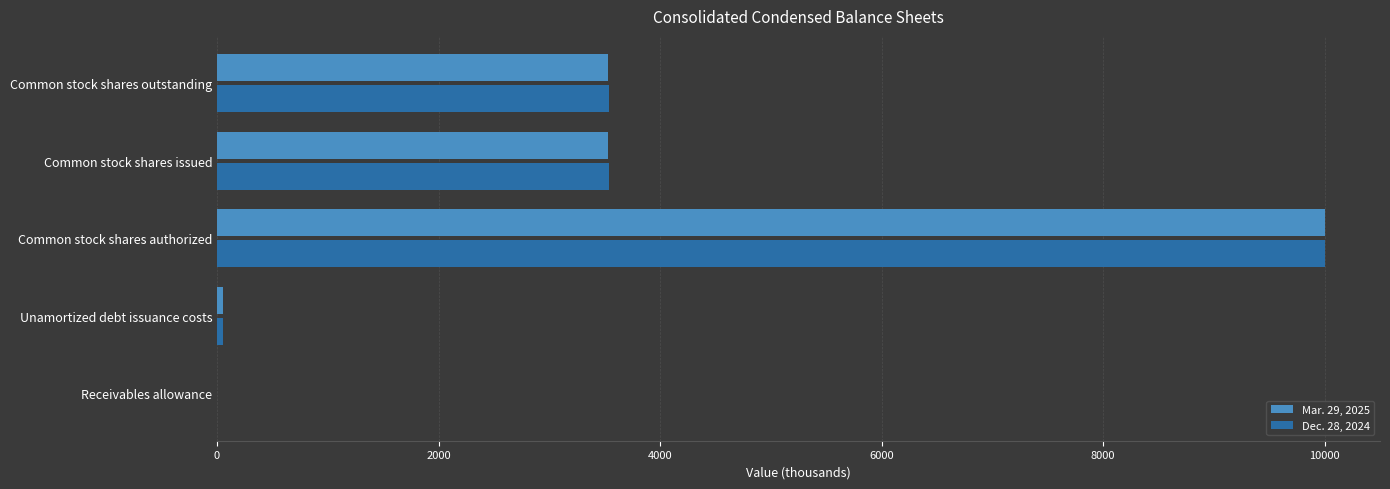

Which category has the highest value across all series?

Common stock shares authorized